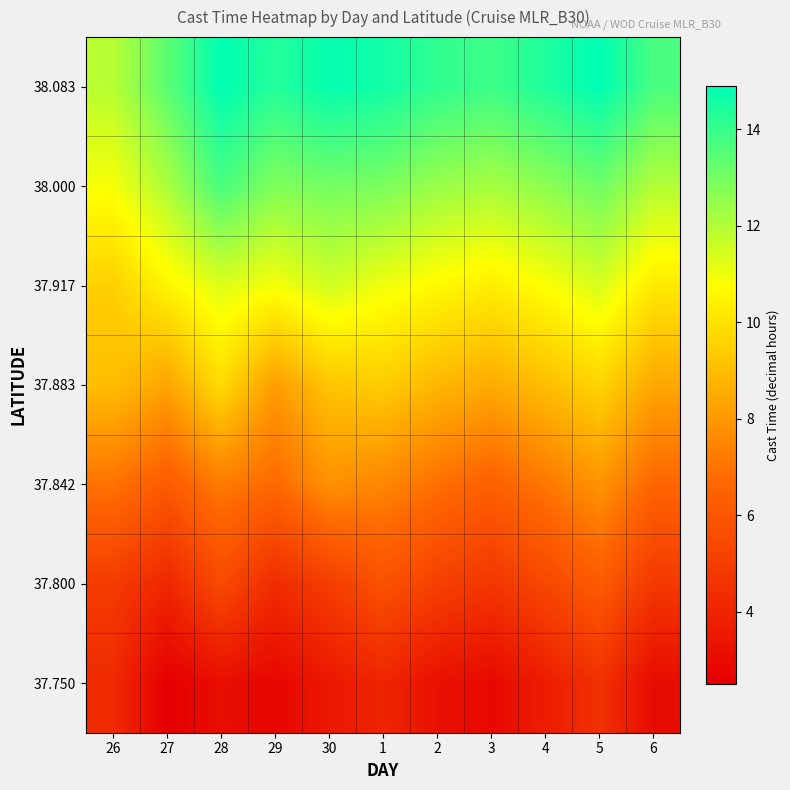

At which category does the chart reach its peak across all series?

28